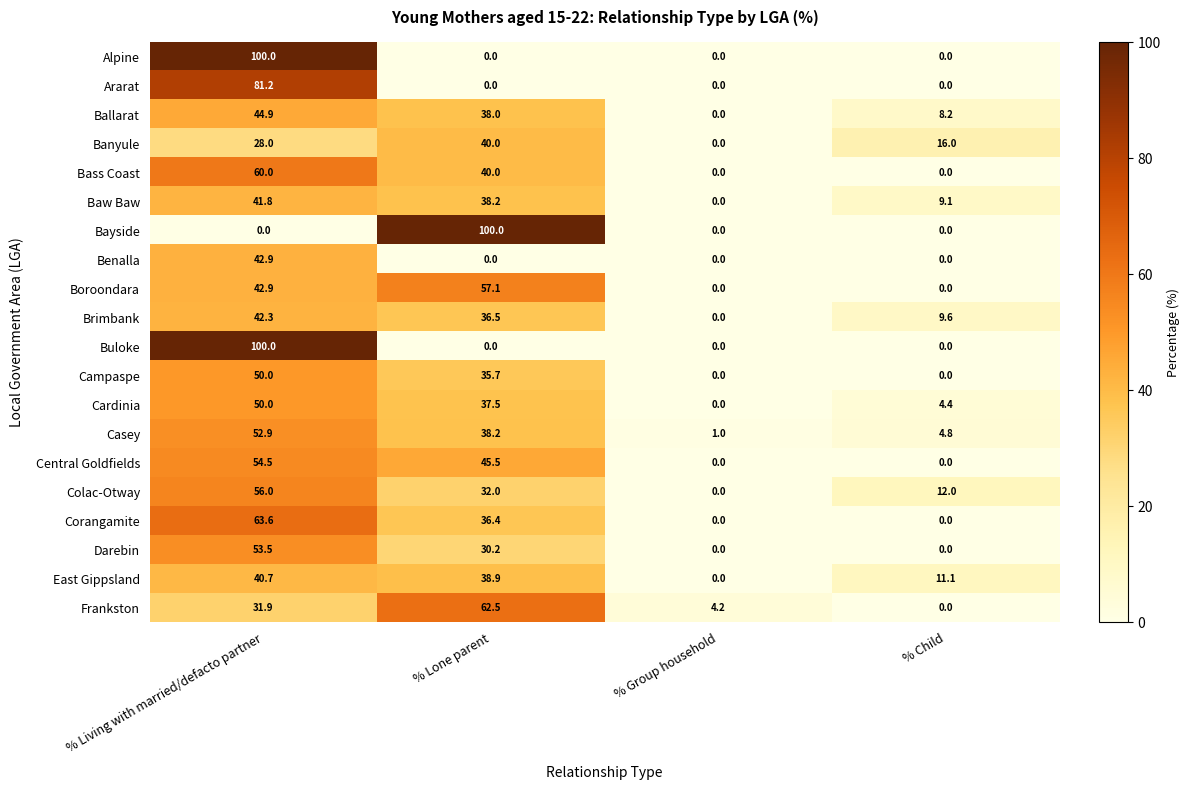

What is the difference between the highest and lowest values at % Child?

16.0